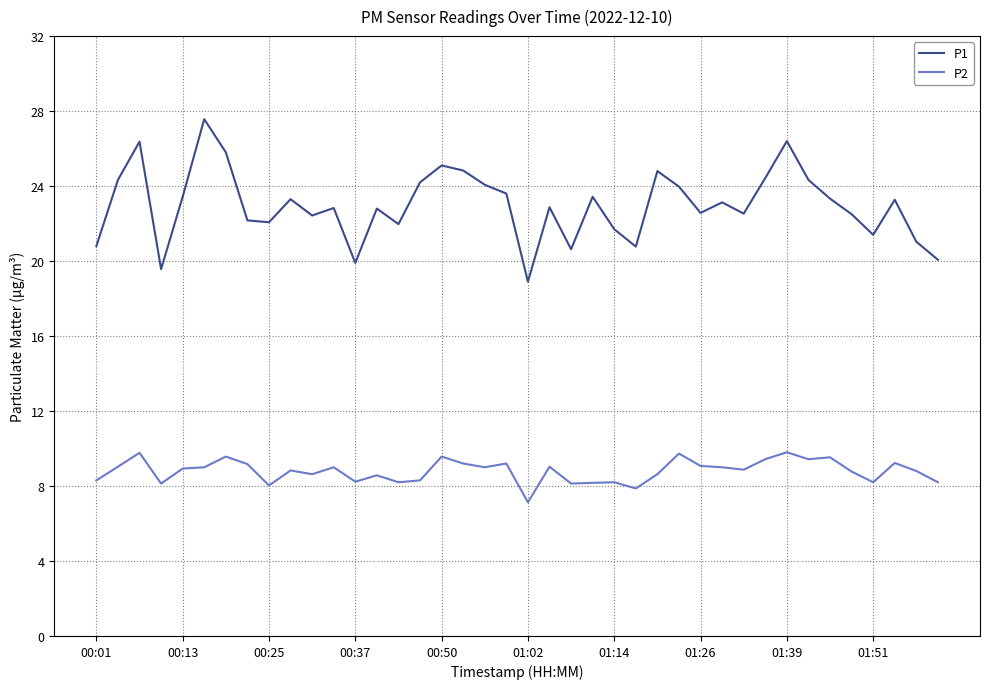

How many series are shown in this chart?

2